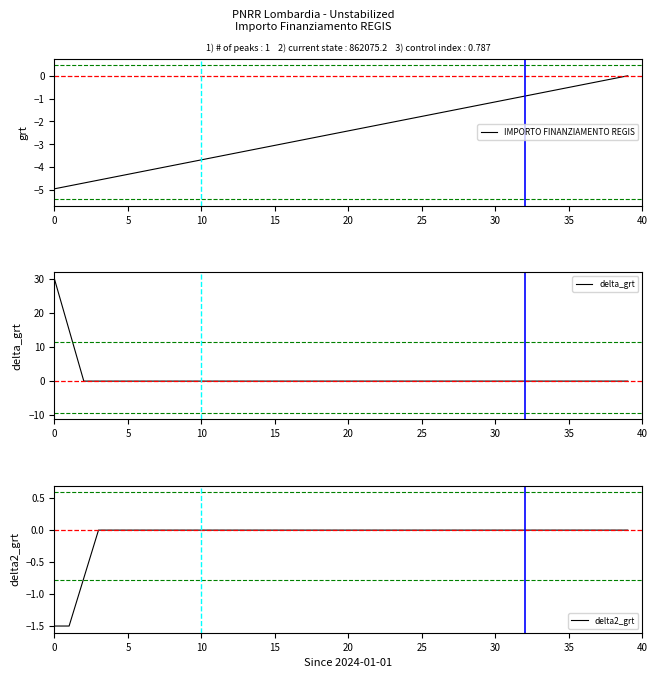

How many lines are shown in the chart?

3